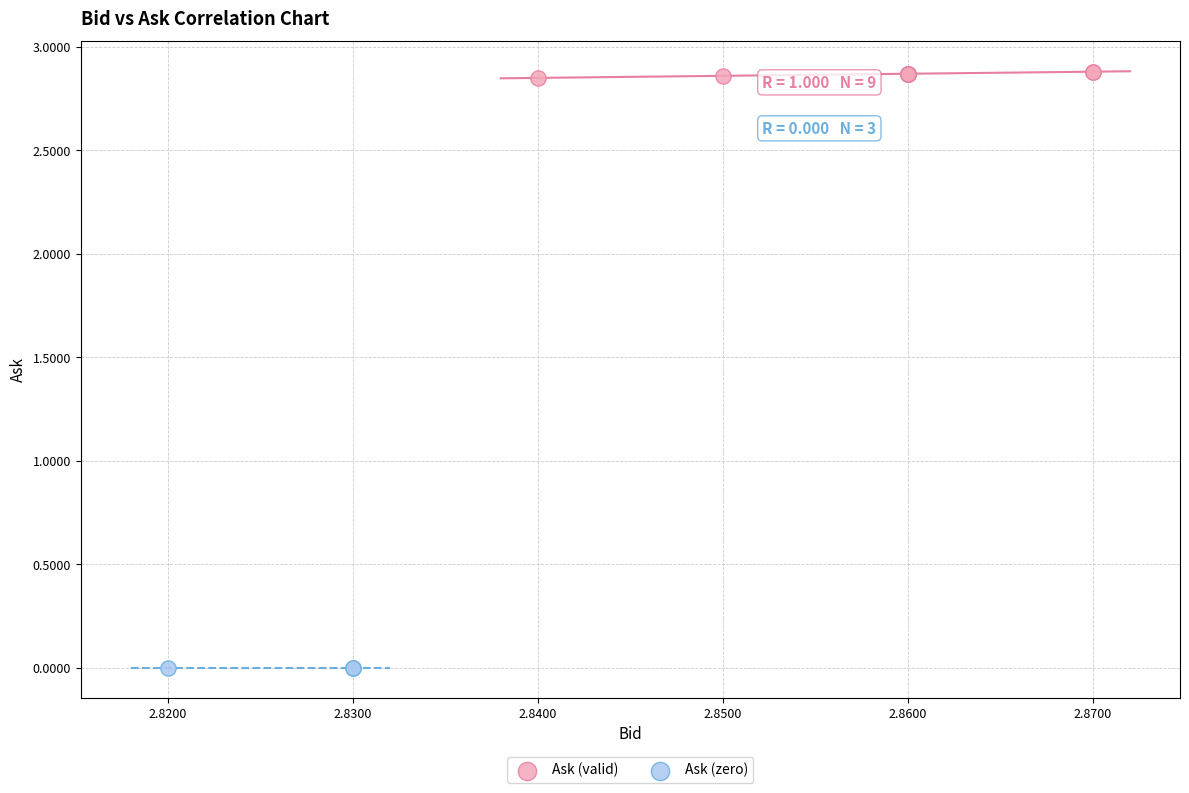

Which series reaches the maximum Y coordinate?

Ask (valid)